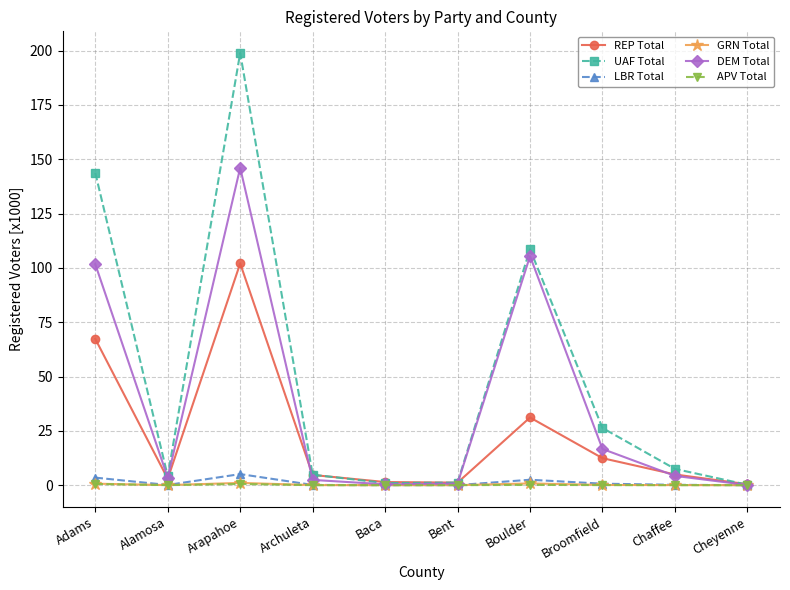

What is the maximum value for REP Total?

102.0